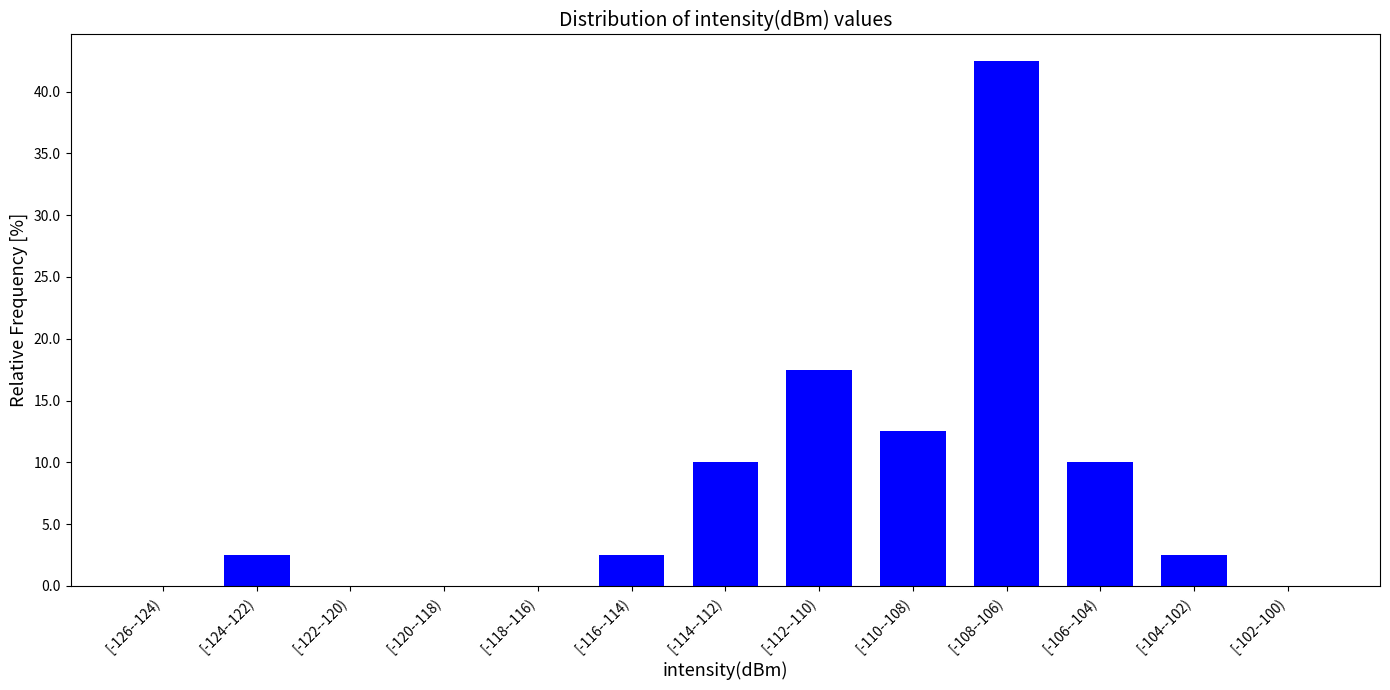

Reading right to left, list all the values displayed in this chart.

[-102--100)=0.0	[-104--102)=2.5	[-106--104)=10.0	[-108--106)=42.5	[-110--108)=12.5	[-112--110)=17.5	[-114--112)=10.0	[-116--114)=2.5	[-118--116)=0.0	[-120--118)=0.0	[-122--120)=0.0	[-124--122)=2.5	[-126--124)=0.0